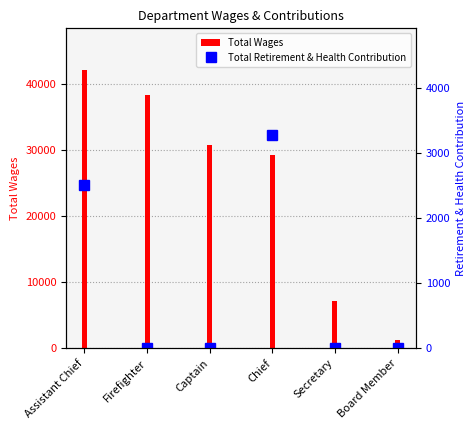

Rank the series at Firefighter from lowest to highest value.

Total Retirement & Health Contribution, Total Wages